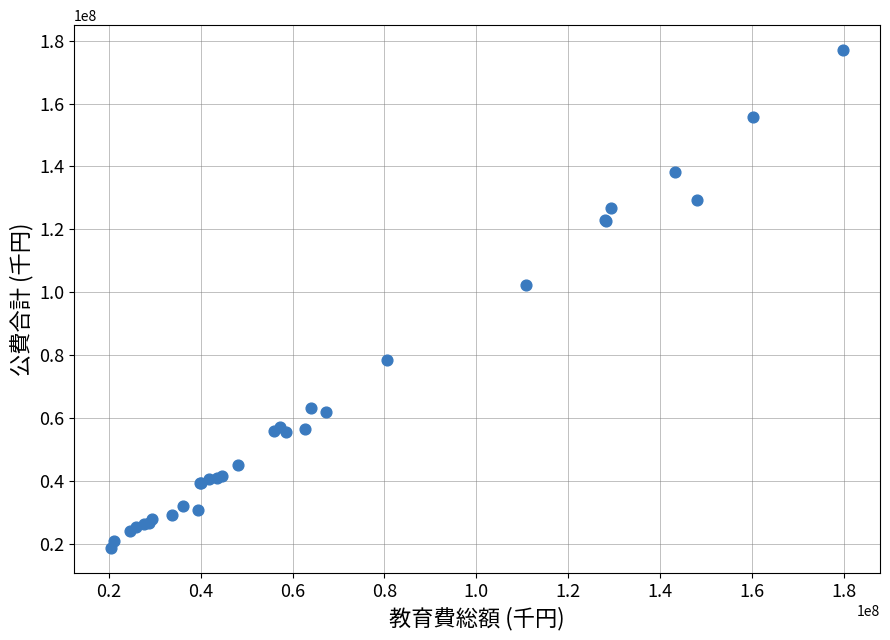

What Y value in the scatter plot is closest to 97840917?

102371596